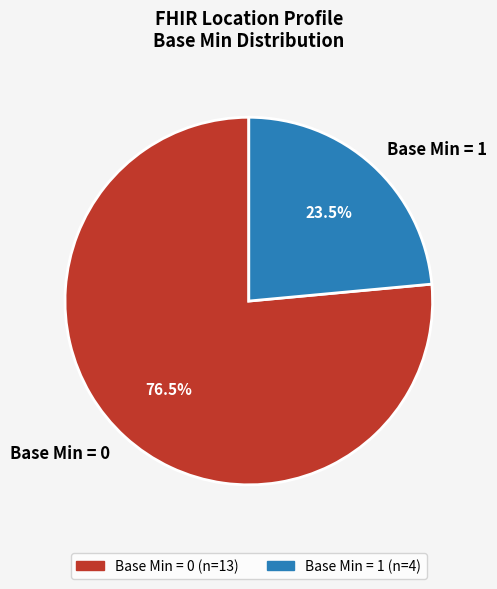

How many slices are in this pie chart?

2